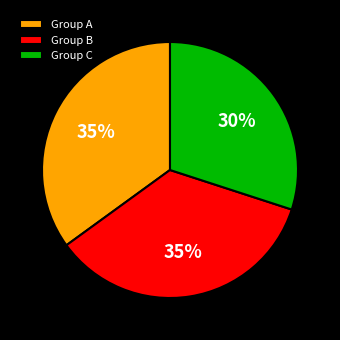

To the nearest percent, what percentage of the pie is Group A?

35%